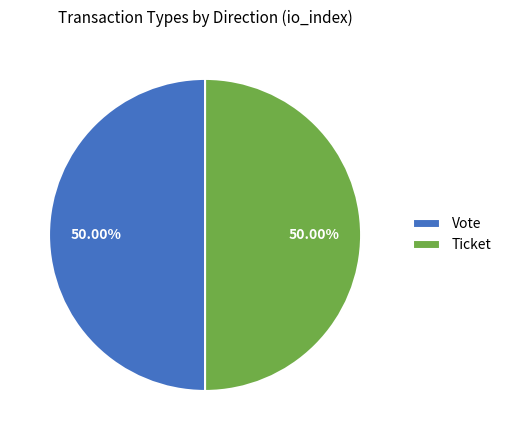

Approximately how many times larger is the value at Ticket compared to Vote?

1.0